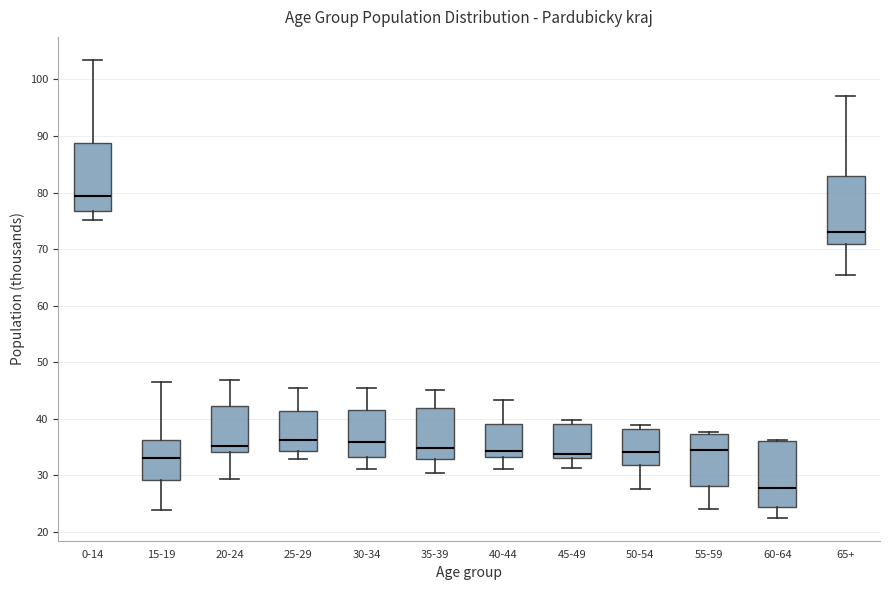

Reading left to right, transcribe this box plot: for each box, give where its median line is, the range the box spans, and where its two whiskers end, as read against the y-axis. The values are not printed on the chart, so give them approximately, as read against the axis.

0-14: median 79, box 77 to 89, whiskers 75 to 103
15-19: median 33, box 29 to 36, whiskers 24 to 47
20-24: median 35, box 34 to 42, whiskers 29 to 47
25-29: median 36, box 34 to 41, whiskers 33 to 45
30-34: median 36, box 33 to 41, whiskers 31 to 45
35-39: median 35, box 33 to 42, whiskers 30 to 45
40-44: median 34, box 33 to 39, whiskers 31 to 43
45-49: median 34, box 33 to 39, whiskers 31 to 40
50-54: median 34, box 32 to 38, whiskers 28 to 39
55-59: median 34, box 28 to 37, whiskers 24 to 38
60-64: median 28, box 24 to 36, whiskers 23 to 36
65+: median 73, box 71 to 83, whiskers 65 to 97